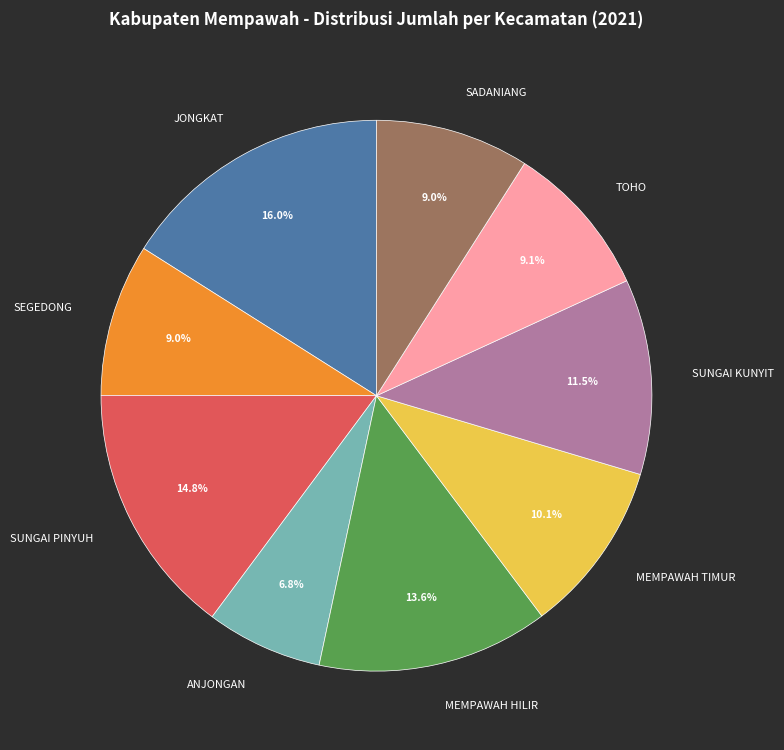

How many slices are in this pie chart?

9